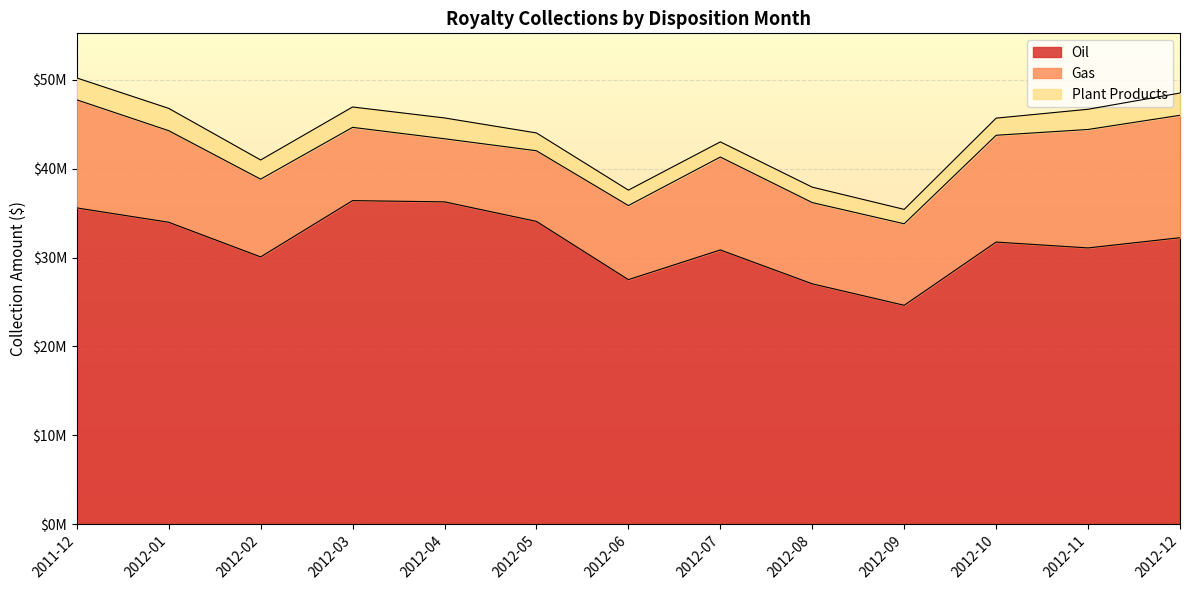

True or false: Gas and Plant Products cross at least once.

False